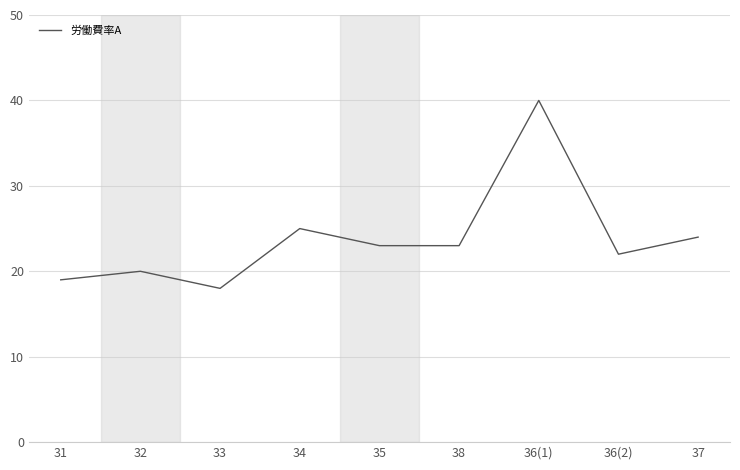

Which label corresponds to the smallest value in the chart?

33